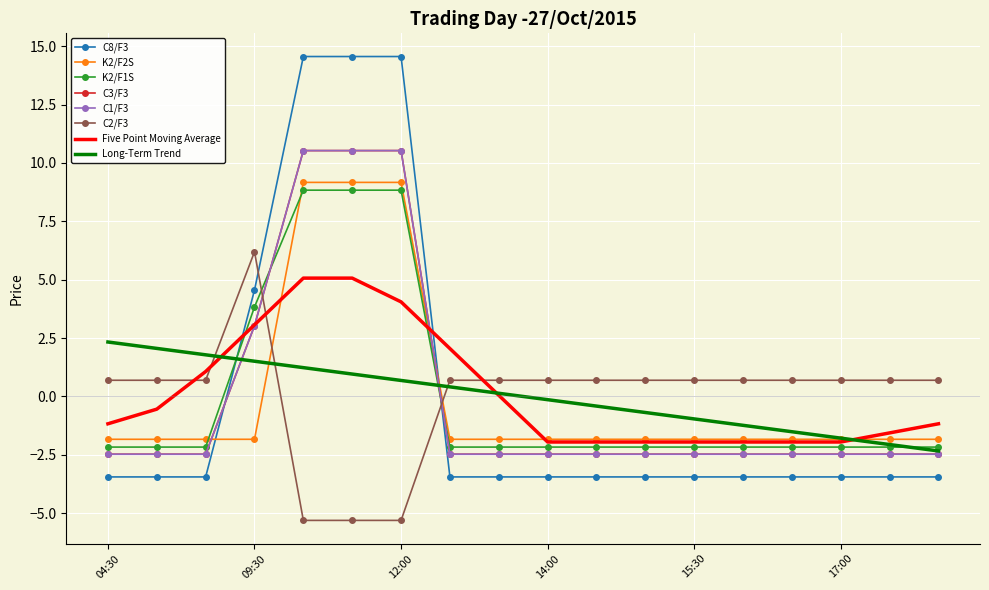

How many data points does each series have?

18